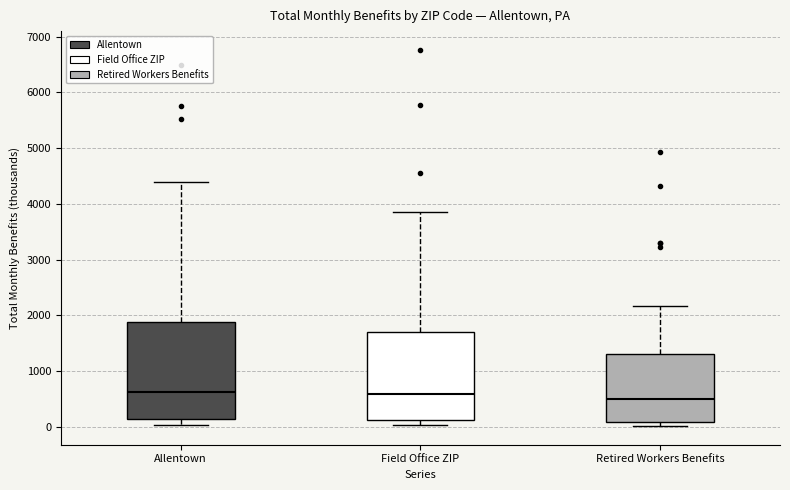

Where does the upper whisker of the box for Allentown end on the y-axis? The values are not printed on the chart, so give them approximately, as read against the axis.

4400